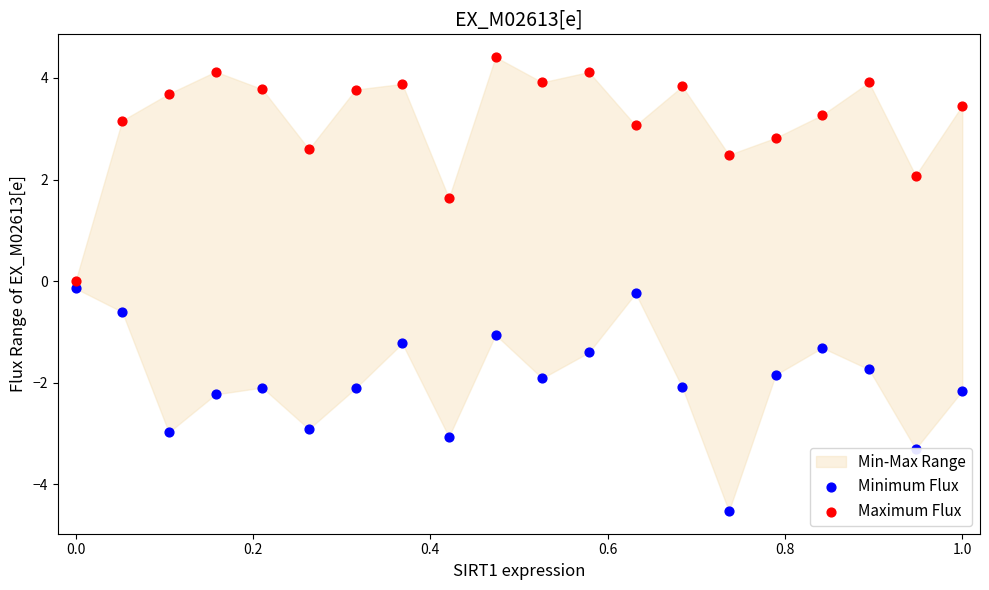

At how many categories does at least one series exceed 3?

14